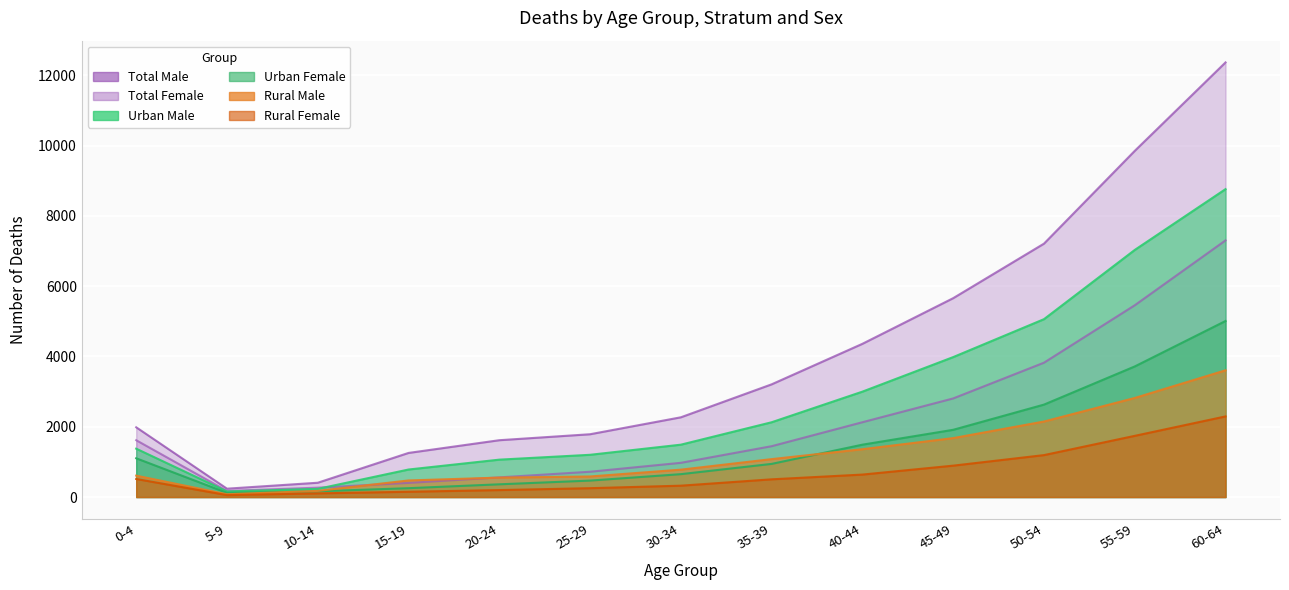

True or false: Urban Male and Rural Male cross at least once.

False